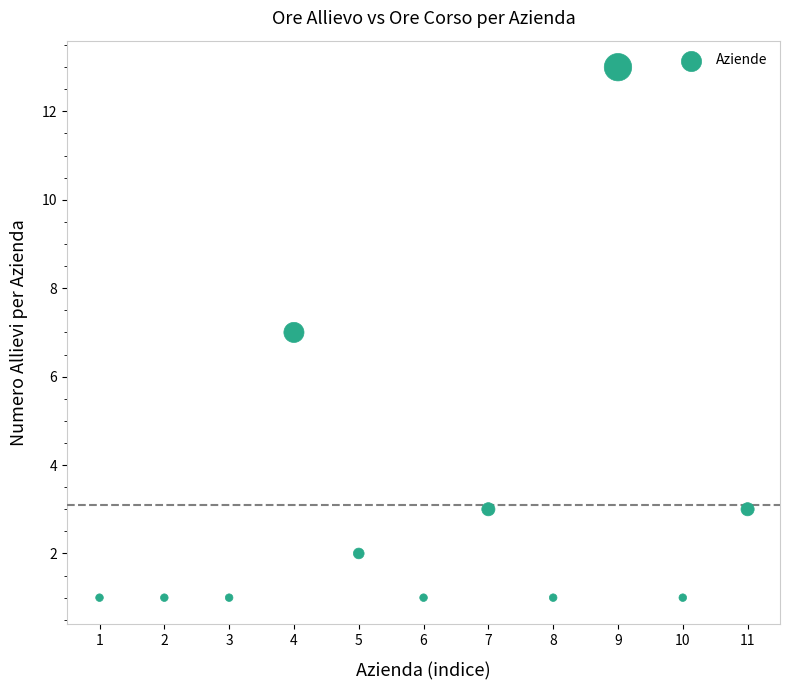

What is the range of Y values (max minus min)?

12